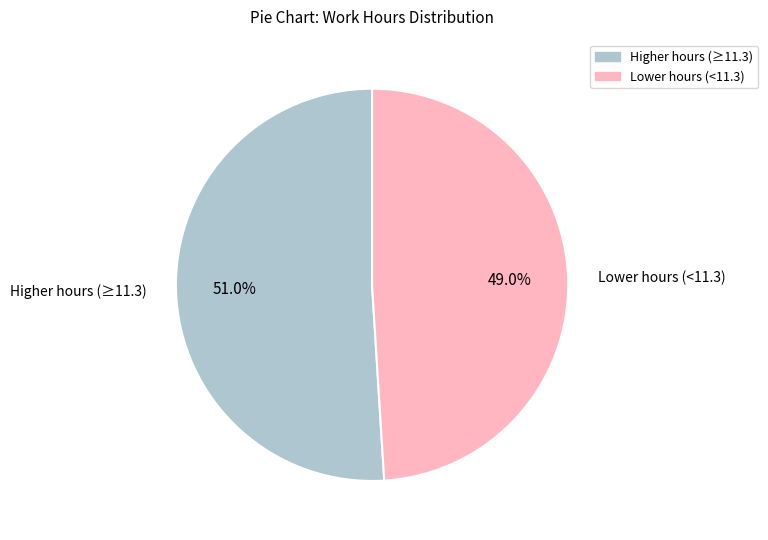

Does any single category account for the majority?

Yes